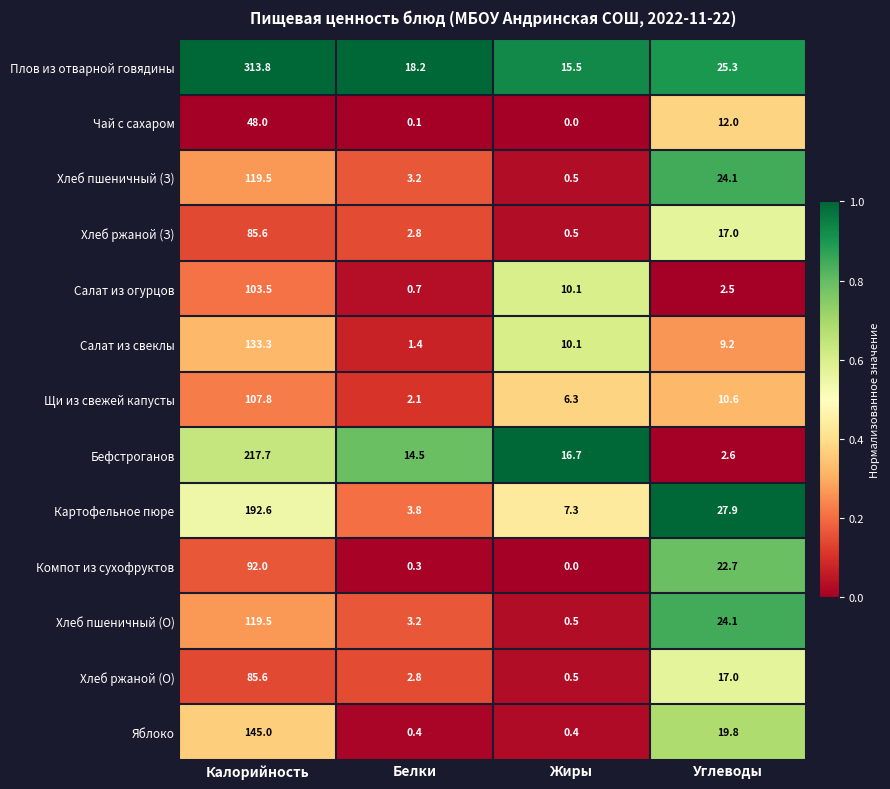

At which category is the sum across all series the highest?

Калорийность